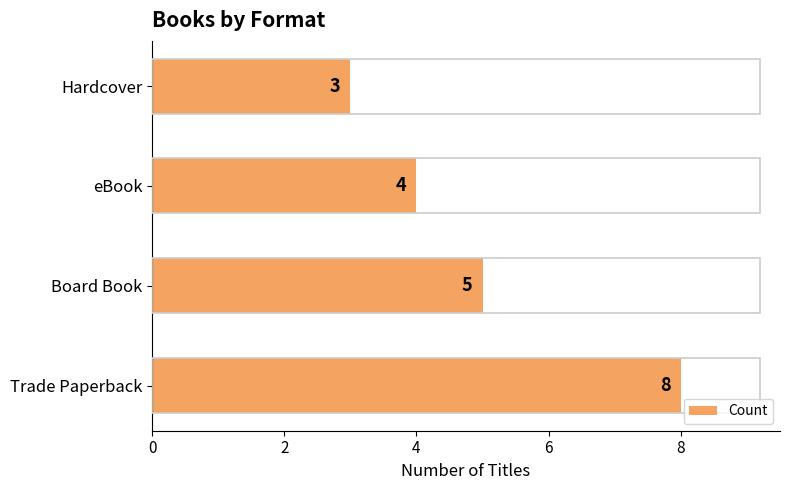

What is the sum of all values?

20